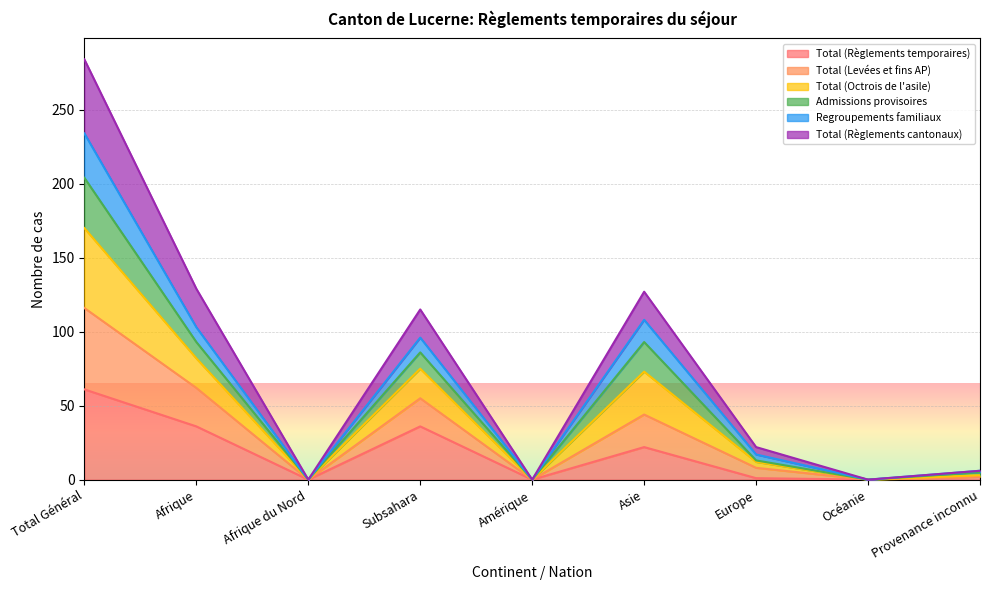

Is it true that Total (Règlements temporaires) equals 0 at Océanie?

True